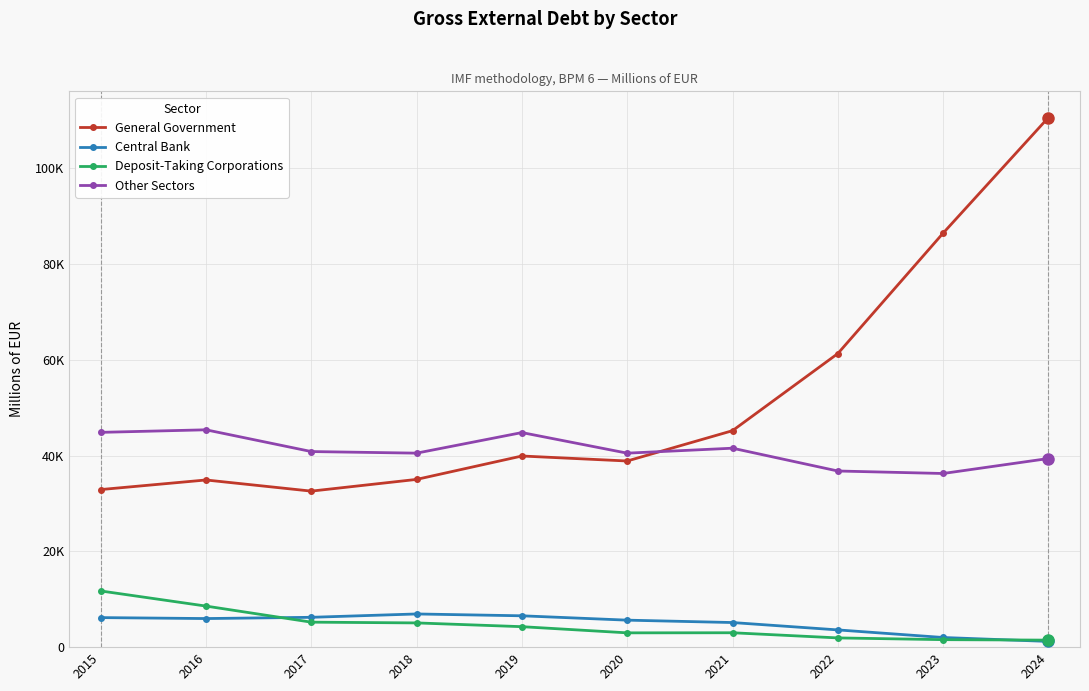

What is the total value across all series at 2020?

88015